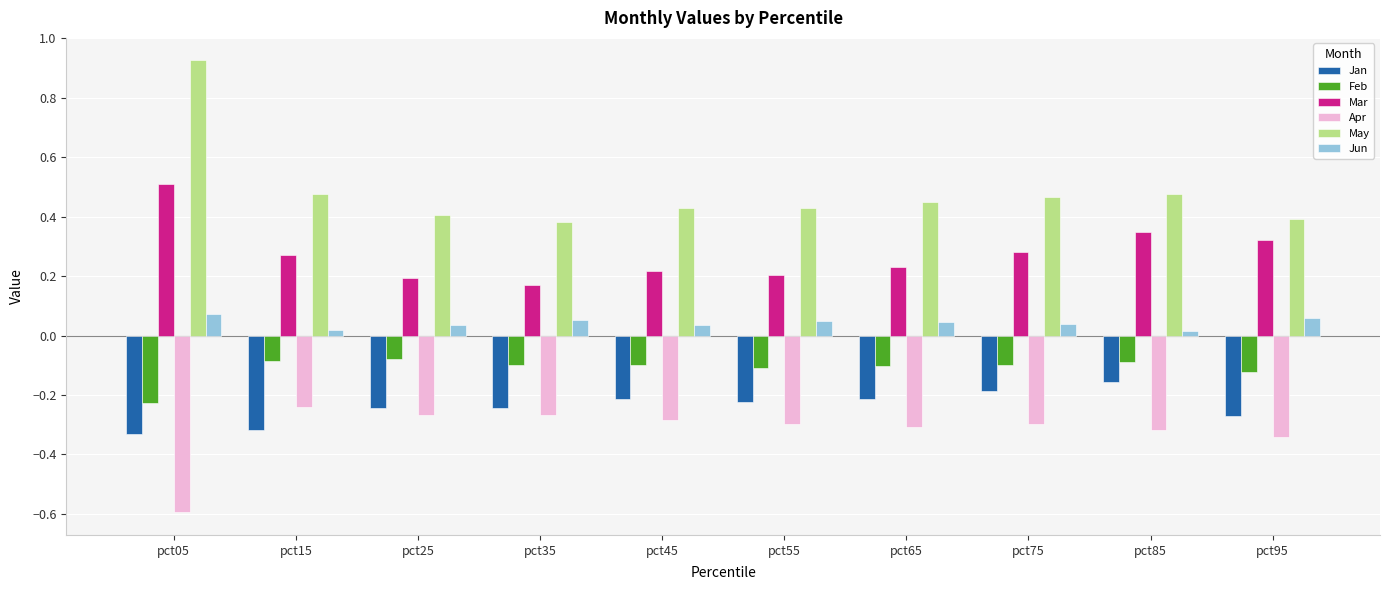

List the series in order of their peak value, highest first.

May, Mar, Jun, Feb, Jan, Apr